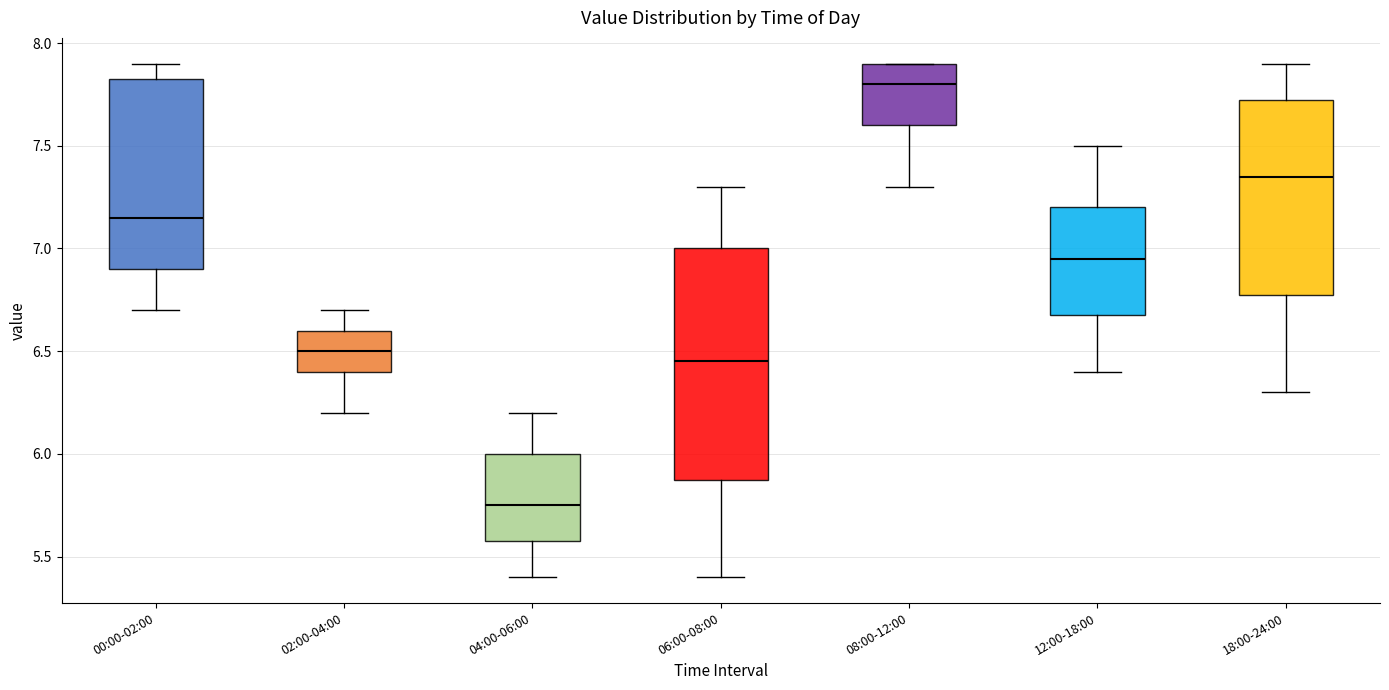

Where is the upper edge of the box for 02:00-04:00 on the y-axis? The values are not printed on the chart, so give them approximately, as read against the axis.

6.60